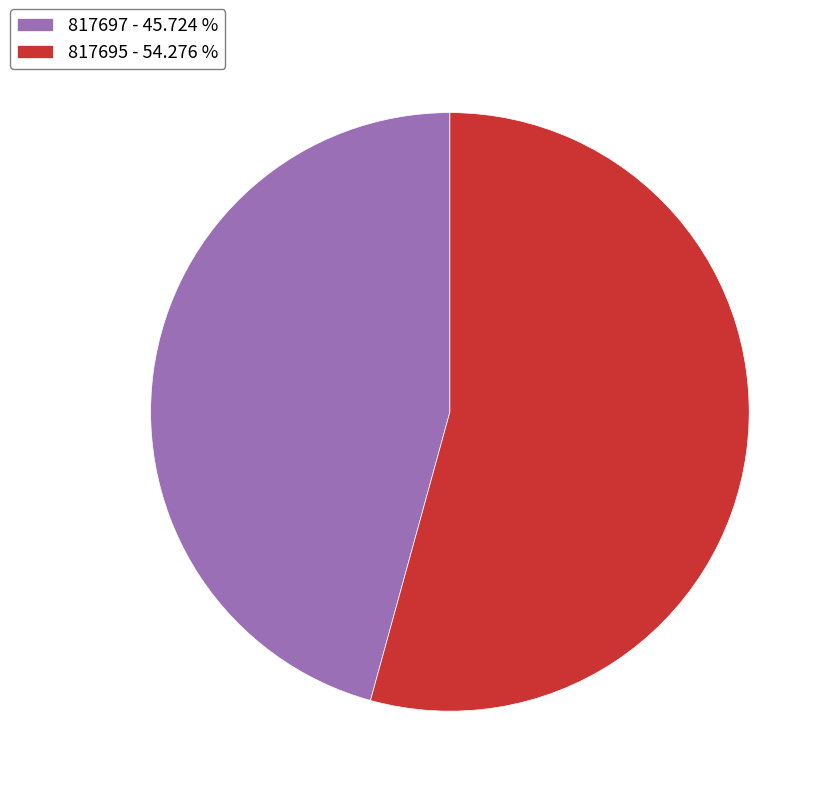

Does 817695 account for over 50% of the chart?

Yes